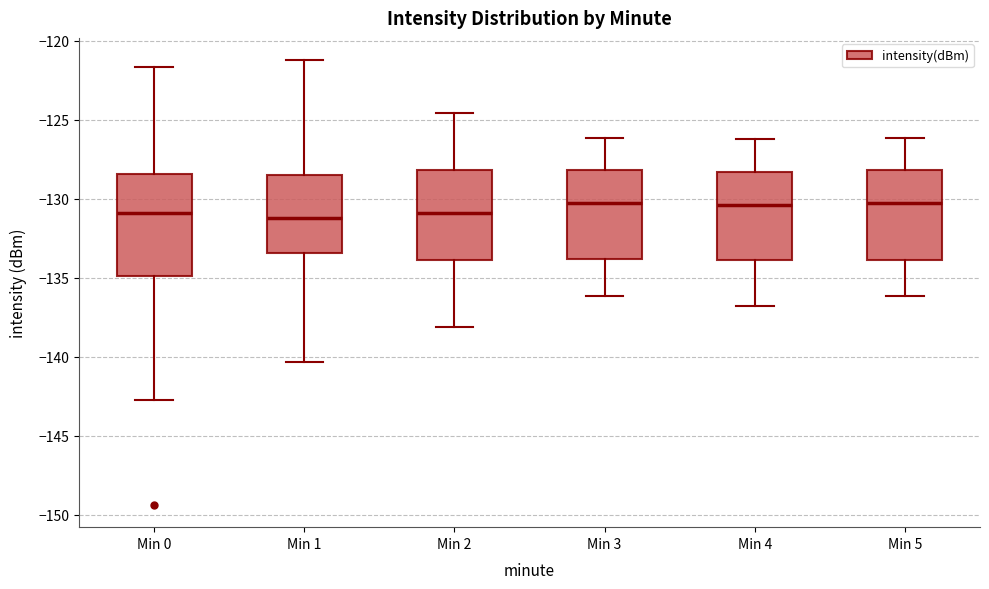

Reading left to right, read every box against the y-axis: the position of its median line, the range the box covers, and the ends of its whiskers. The values are not printed on the chart, so give them approximately, as read against the axis.

Min 0: median -131.0, box -135.0 to -128.5, whiskers -142.5 to -121.5
Min 1: median -131.0, box -133.5 to -128.5, whiskers -140.5 to -121.0
Min 2: median -131.0, box -134.0 to -128.0, whiskers -138.0 to -124.5
Min 3: median -130.5, box -134.0 to -128.0, whiskers -136.0 to -126.0
Min 4: median -130.5, box -134.0 to -128.5, whiskers -137.0 to -126.0
Min 5: median -130.5, box -134.0 to -128.0, whiskers -136.0 to -126.0